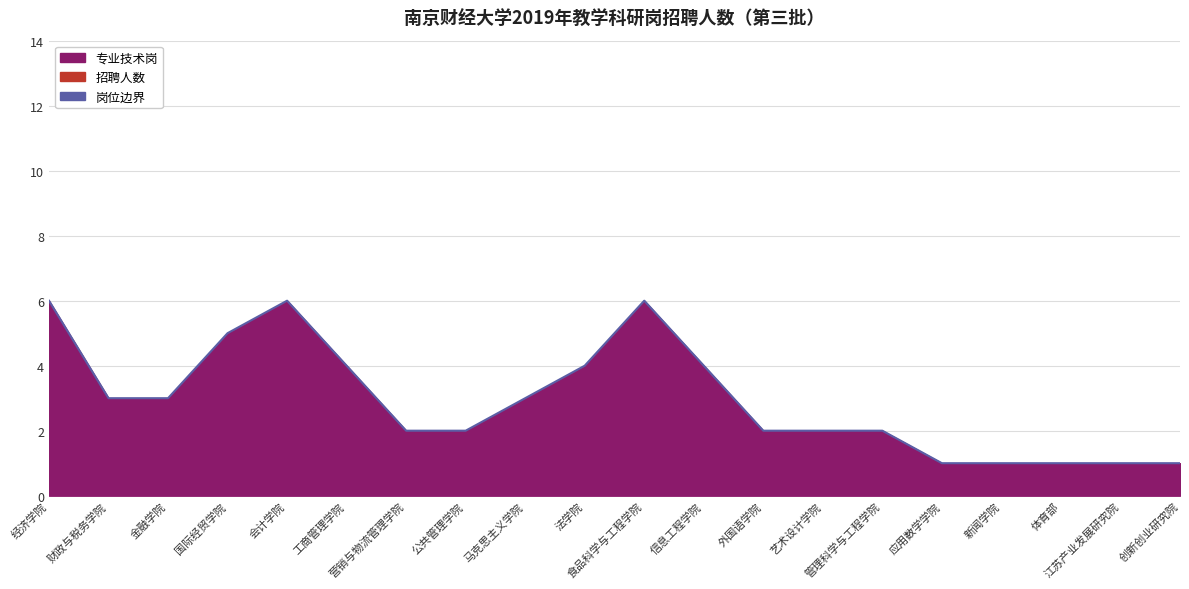

Between 外国语学院 and 新闻学院, which is larger?

外国语学院